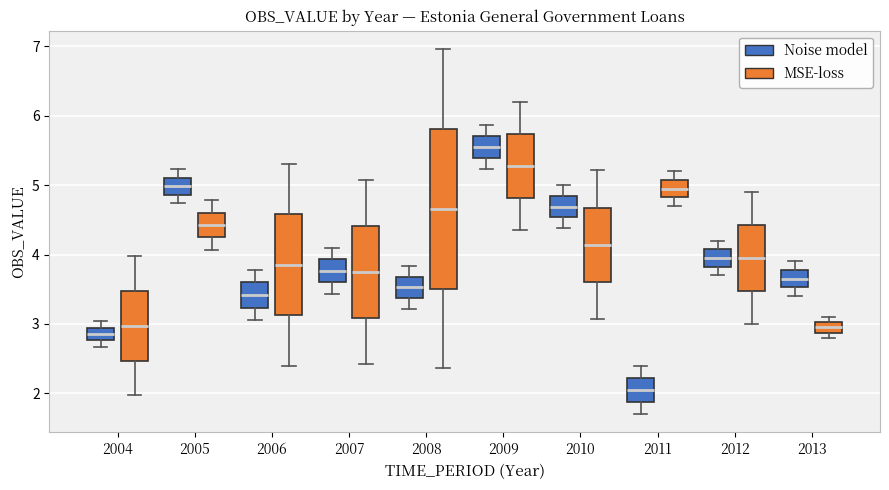

Which box has the highest median line?

2009 (Noise model)